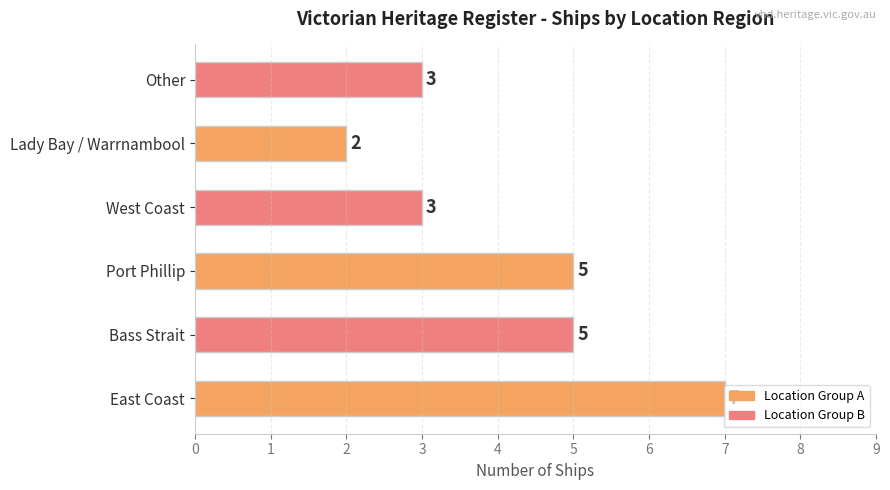

What is the sum of all values?

25